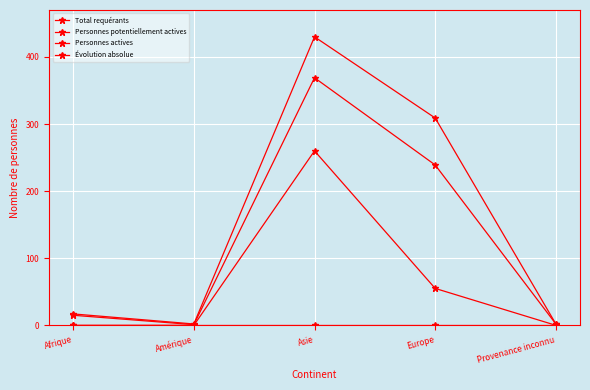

True or false: Évolution absolue and Total requérants intersect in this chart.

False